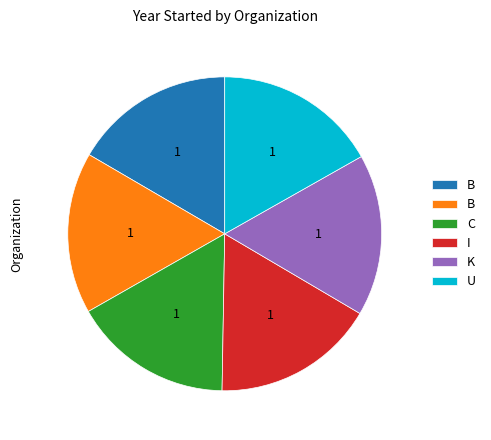

Is there a majority slice in this chart?

No